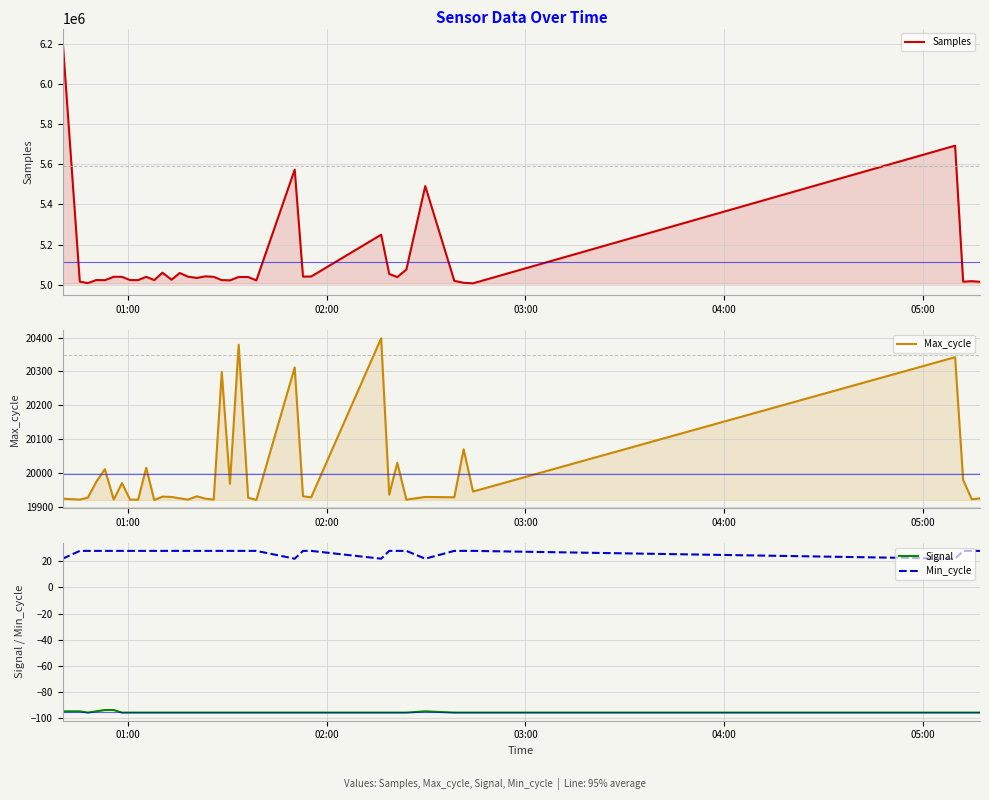

What is the difference between the maximum and minimum values in the Signal series?

2